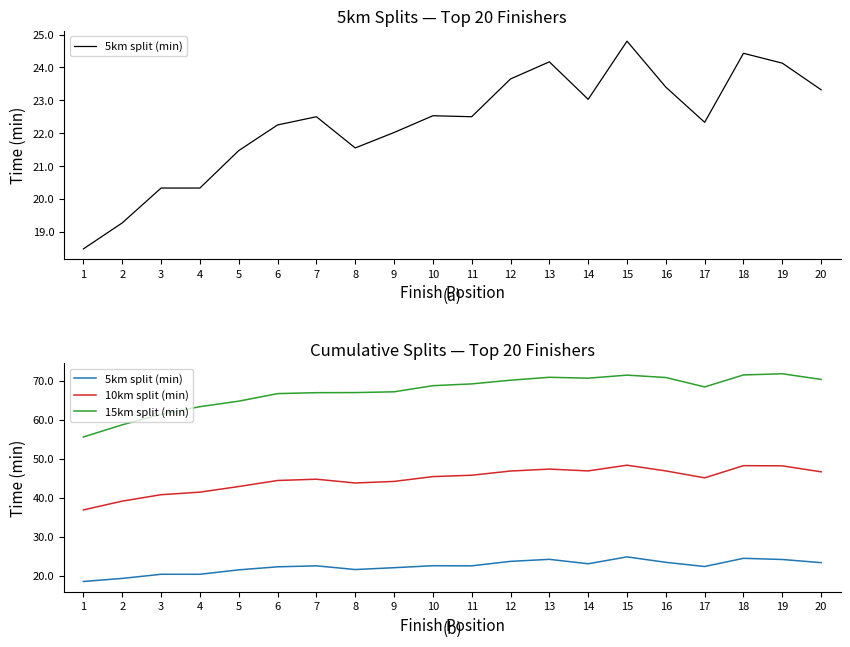

True or false: 10km split (min) has a value of 46.9 at 12.

True